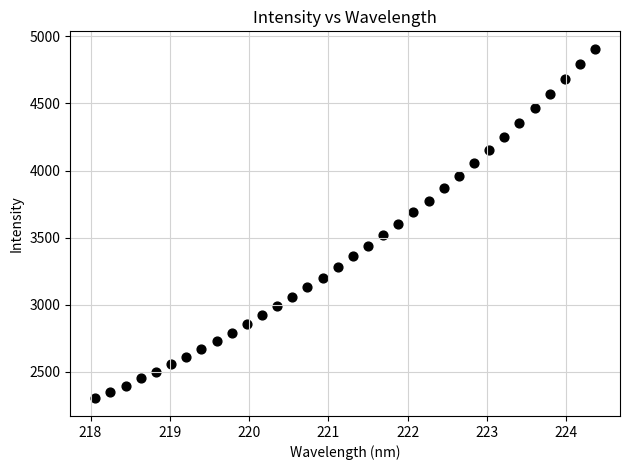

What is the range of Y values (max minus min)?

2605.6